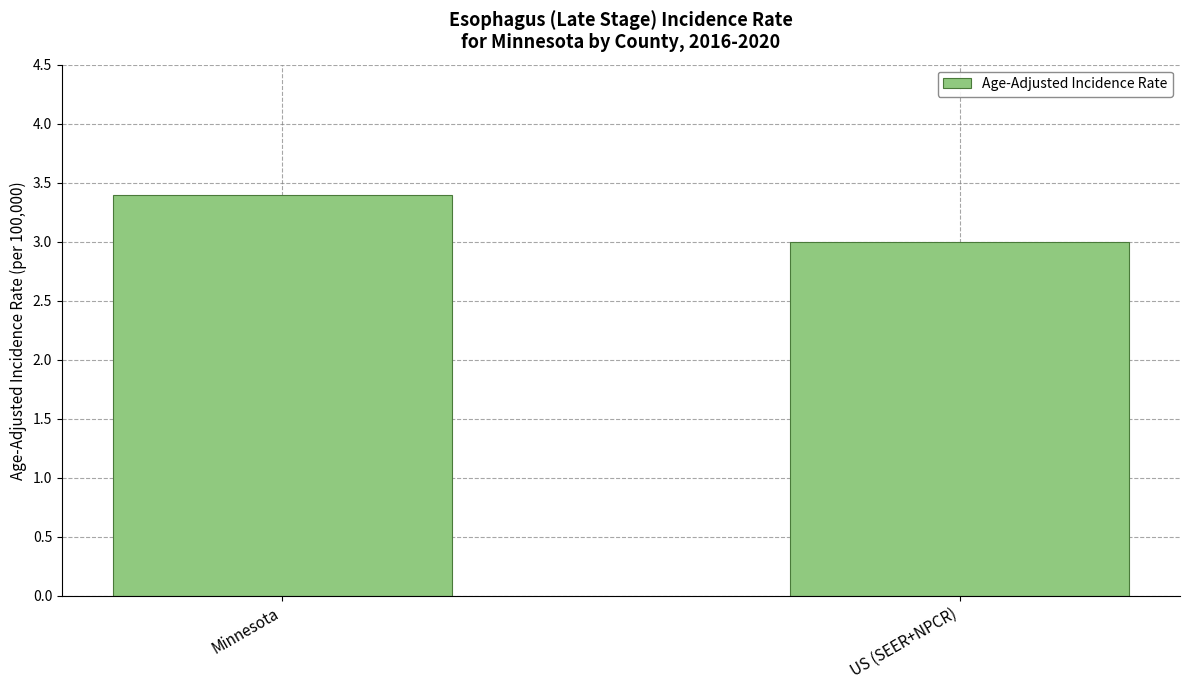

Count the values in the range 3 to 4.

2